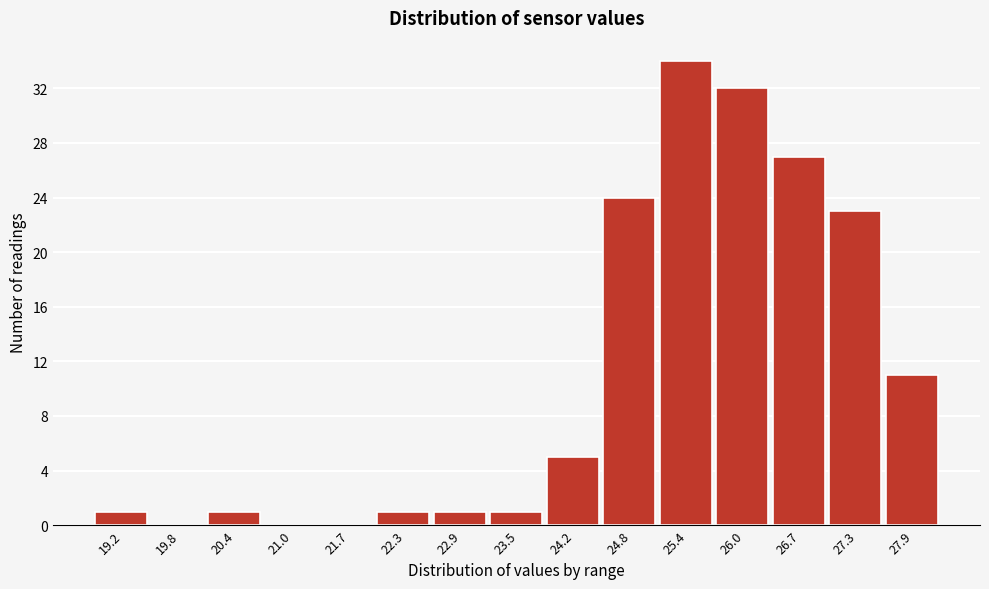

Reading right to left, extract all data points from this chart.

27.9=11	27.3=23	26.7=27	26.0=32	25.4=34	24.8=24	24.2=5	23.5=1	22.9=1	22.3=1	21.7=0	21.0=0	20.4=1	19.8=0	19.2=1